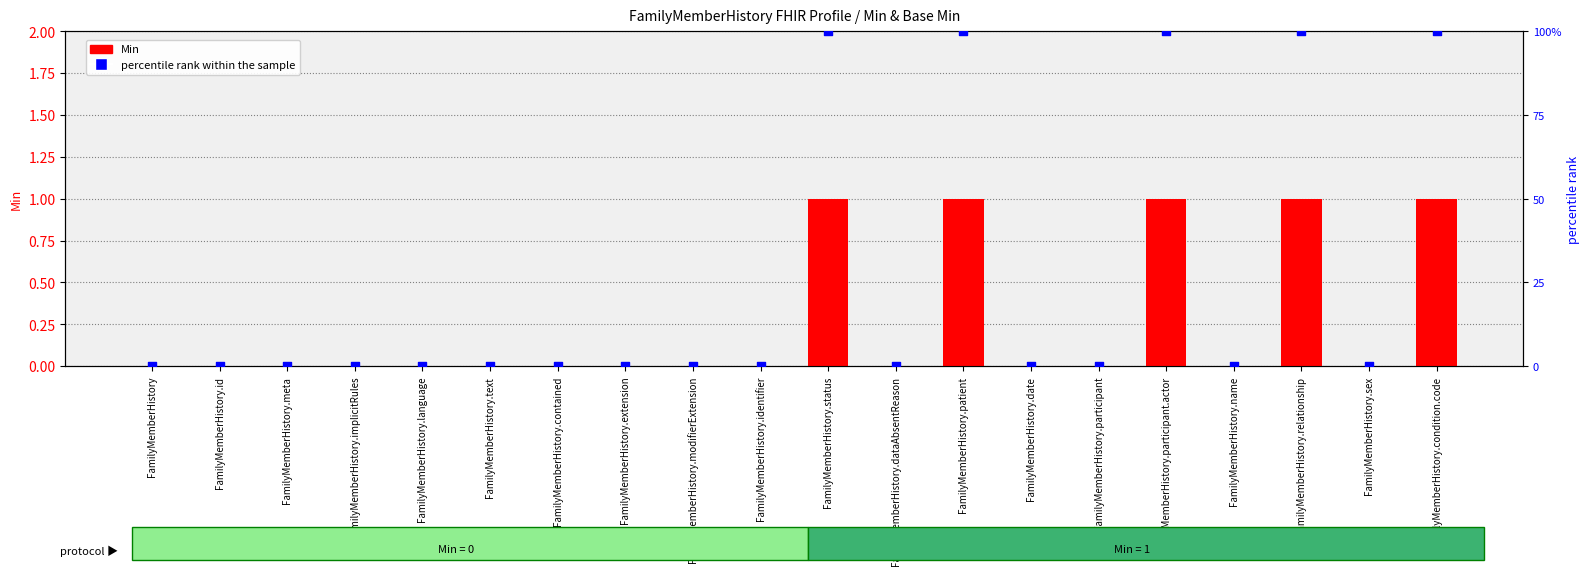

At which category is the sum across all series the highest?

FamilyMemberHistory.status